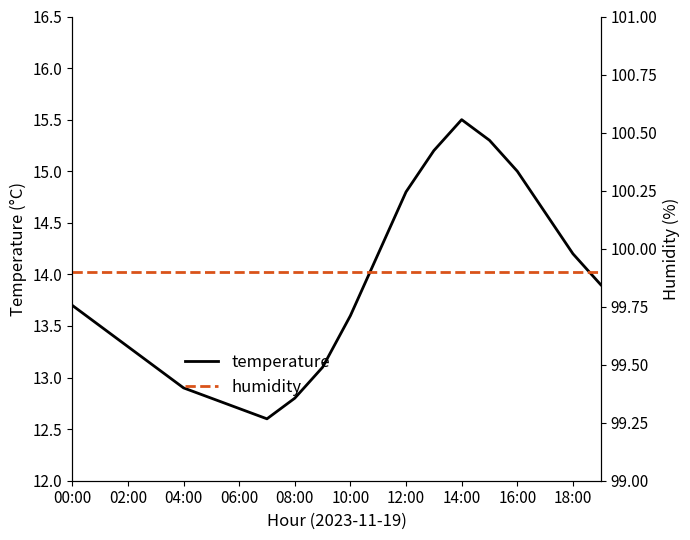

How many series are shown in this chart?

2